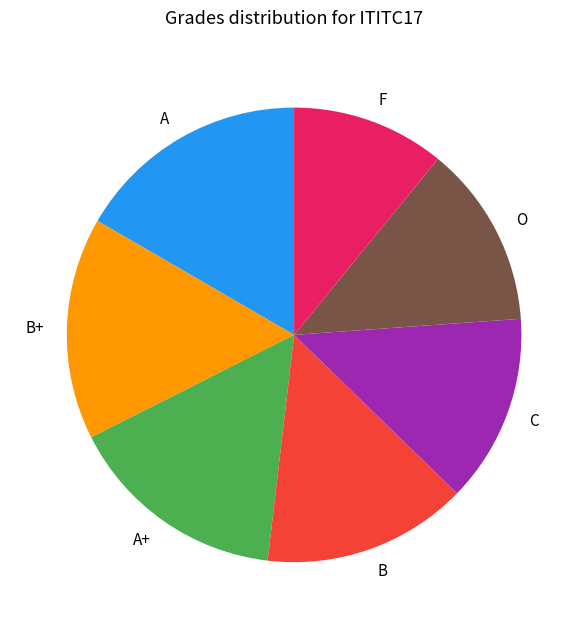

How many segments does this pie chart have?

7